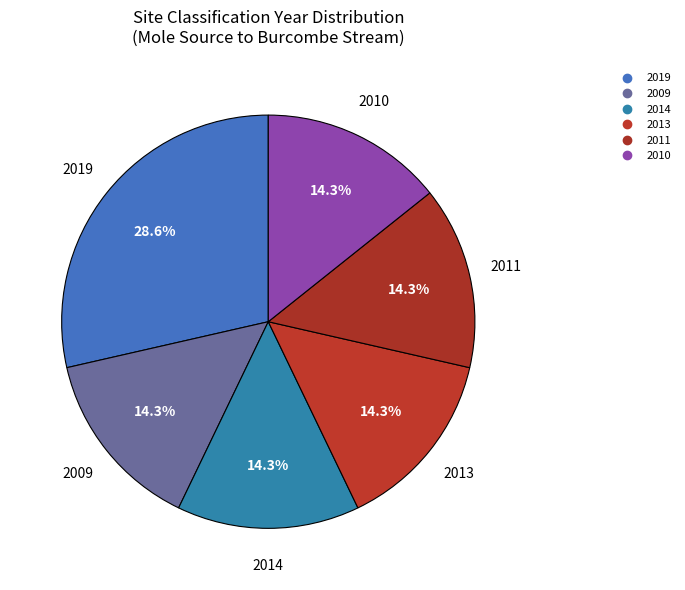

To the nearest percent, what is the combined percentage of 2011 and 2013?

29%